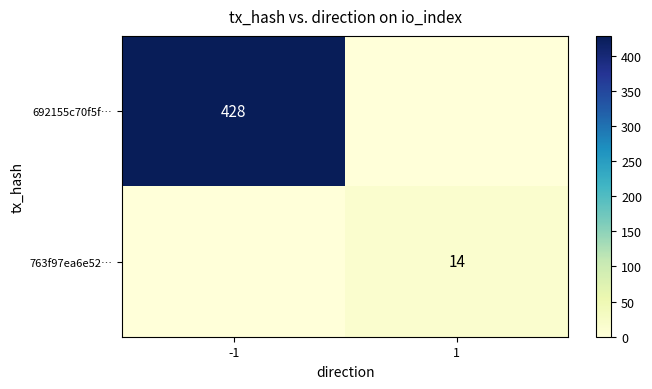

True or false: 692155c70f5f… has a value of 712 at -1.

False